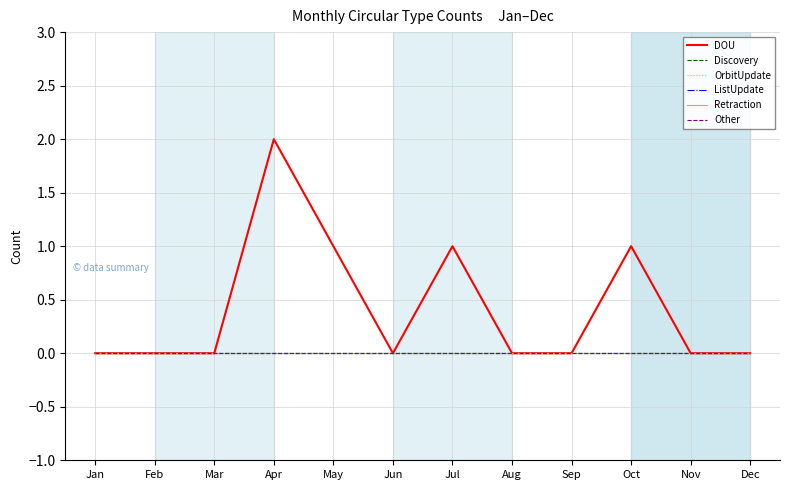

Is this an area chart (filled region under the line)?

No